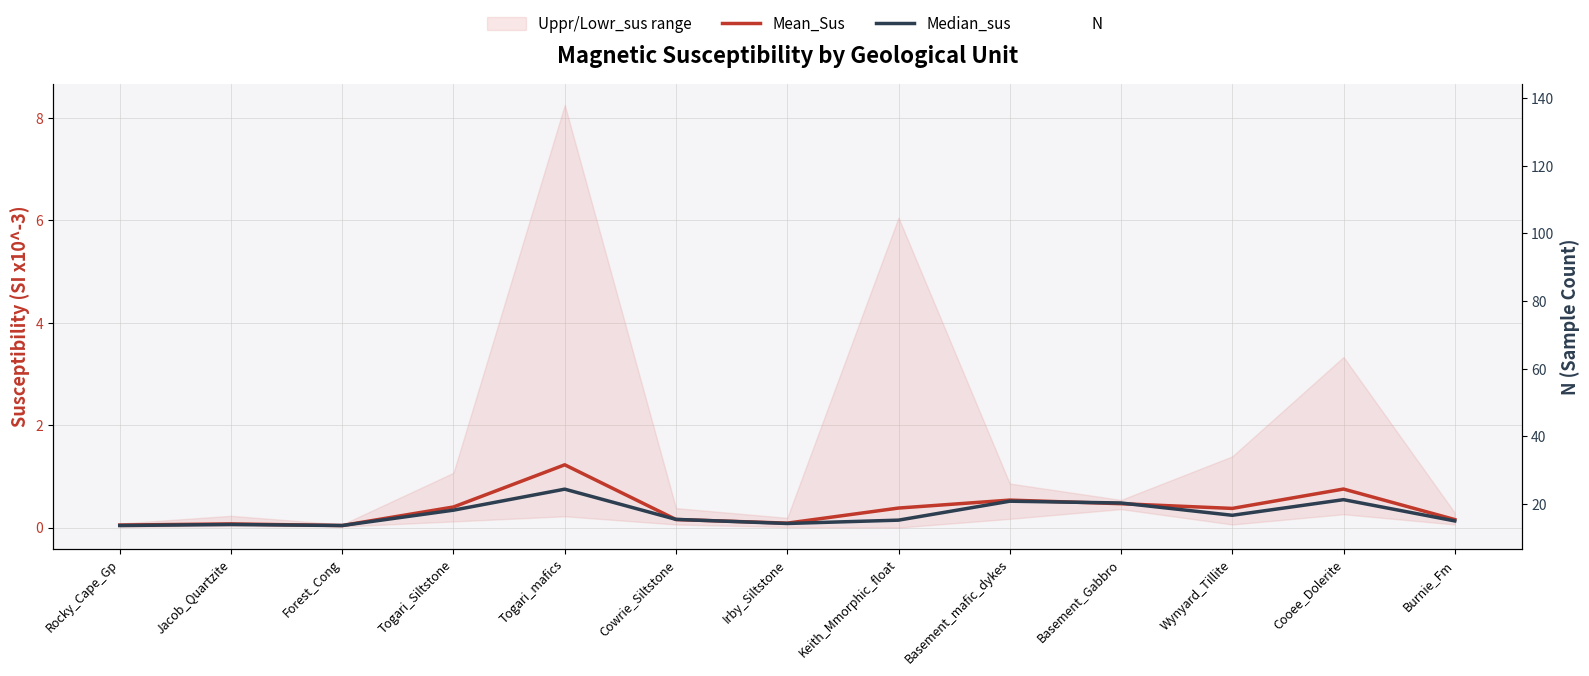

What is the maximum value for Median_sus?

0.8